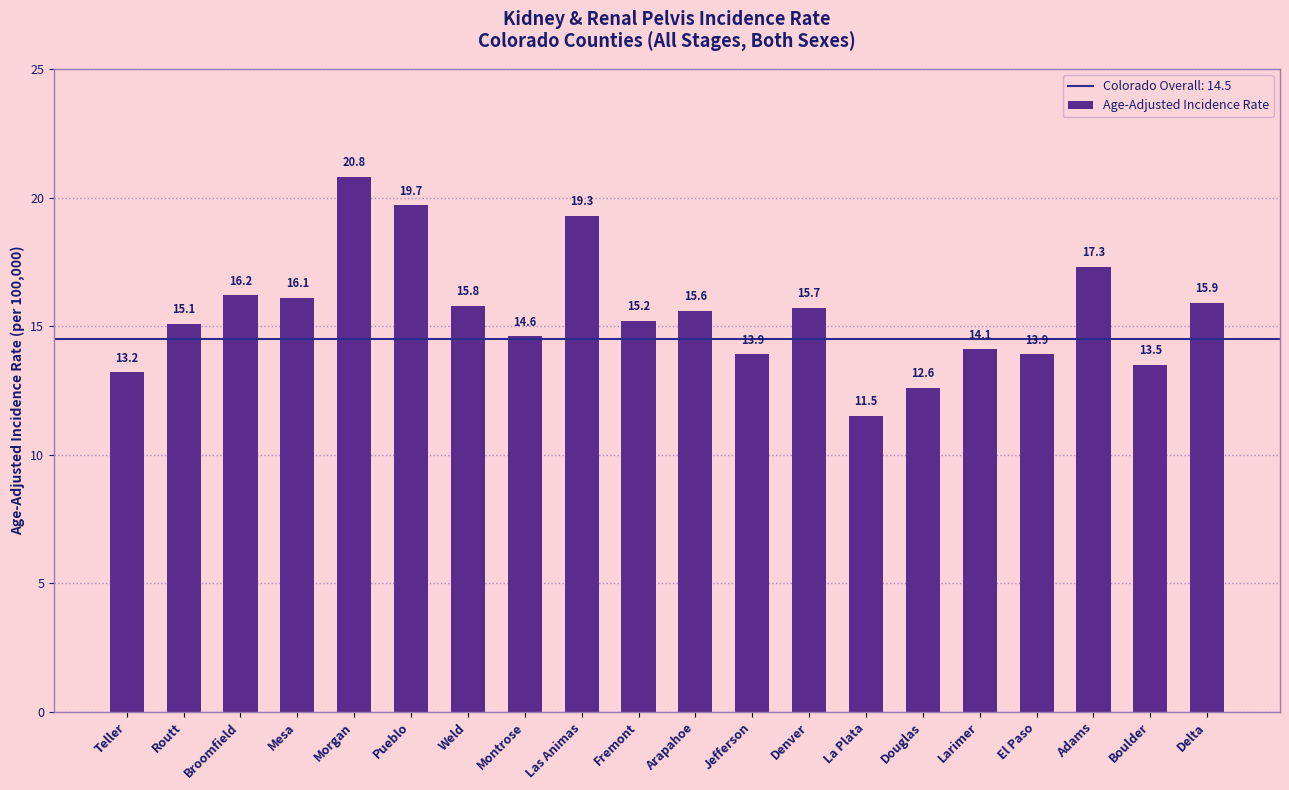

Reading left to right, transcribe all the data shown in this chart.

Teller=13.2	Routt=15.1	Broomfield=16.2	Mesa=16.1	Morgan=20.8	Pueblo=19.7	Weld=15.8	Montrose=14.6	Las Animas=19.3	Fremont=15.2	Arapahoe=15.6	Jefferson=13.9	Denver=15.7	La Plata=11.5	Douglas=12.6	Larimer=14.1	El Paso=13.9	Adams=17.3	Boulder=13.5	Delta=15.9